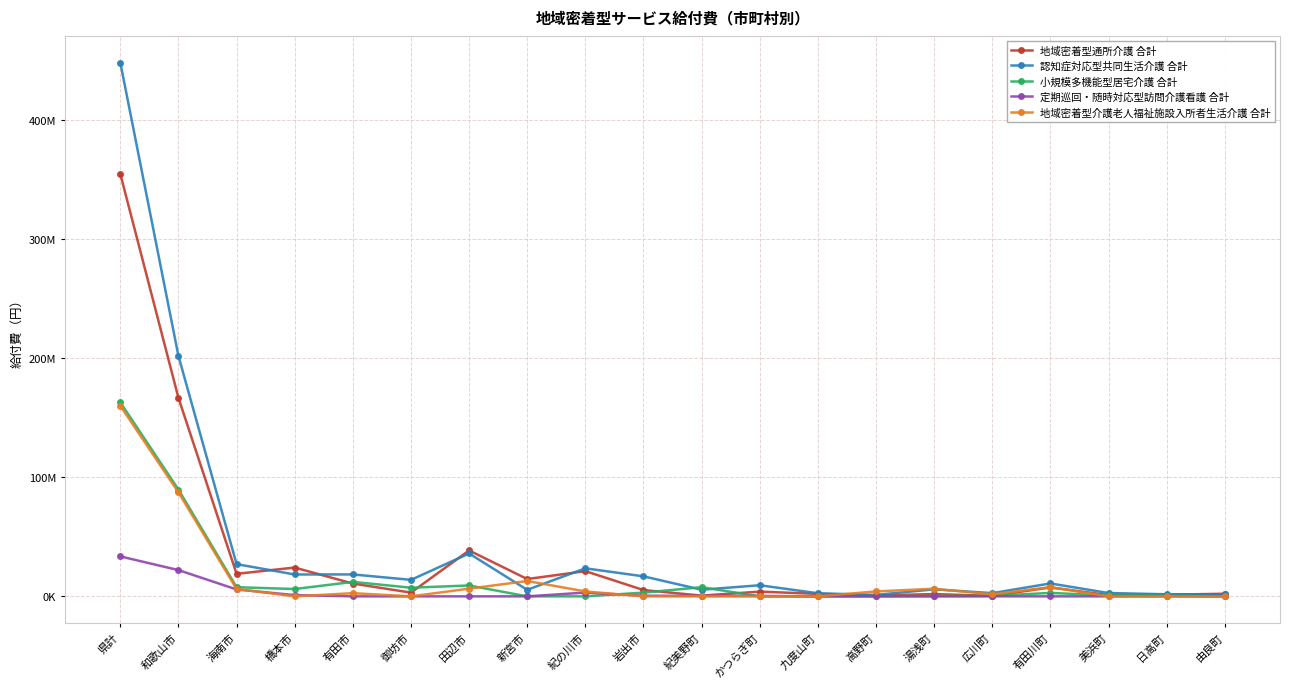

What are all the series names shown in the legend?

地域密着型通所介護 合計, 認知症対応型共同生活介護 合計, 小規模多機能型居宅介護 合計, 定期巡回・随時対応型訪問介護看護 合計, 地域密着型介護老人福祉施設入所者生活介護 合計